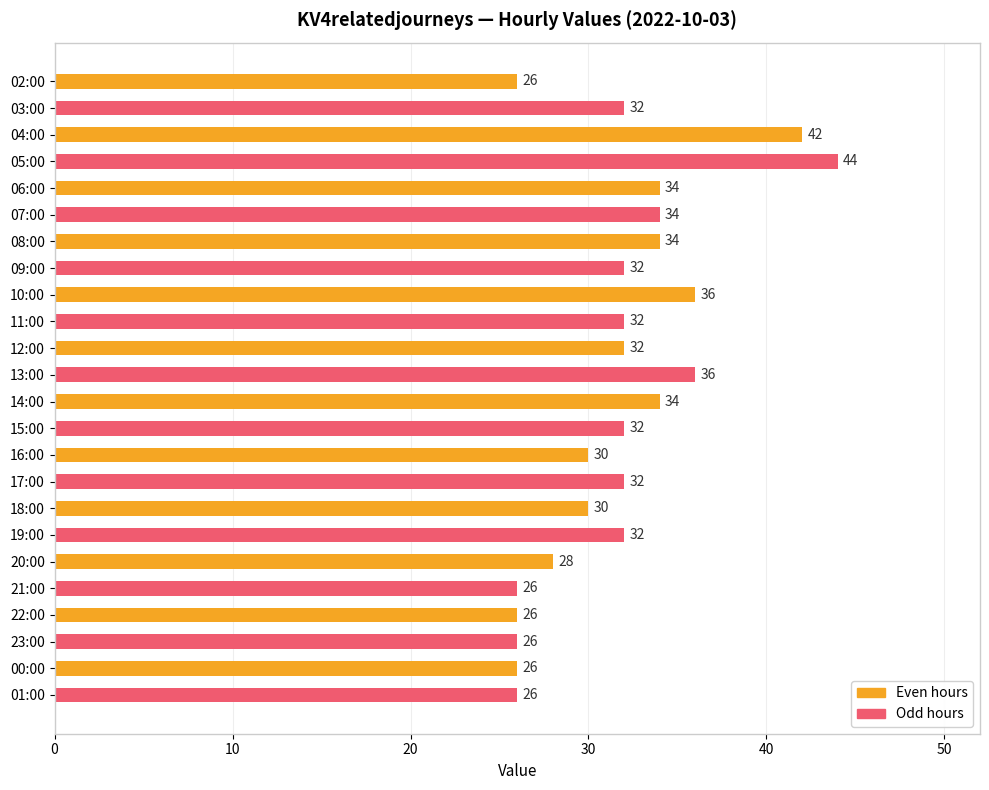

Reading top to bottom, extract all data points from this chart.

26	32	42	44	34	34	34	32	36	32	32	36	34	32	30	32	30	32	28	26	26	26	26	26